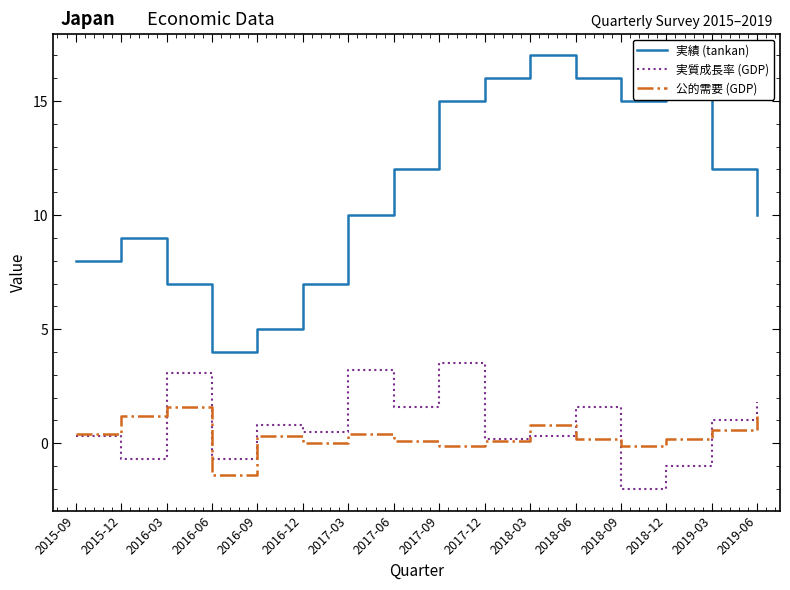

Which series has the largest total across all categories?

実績 (tankan)